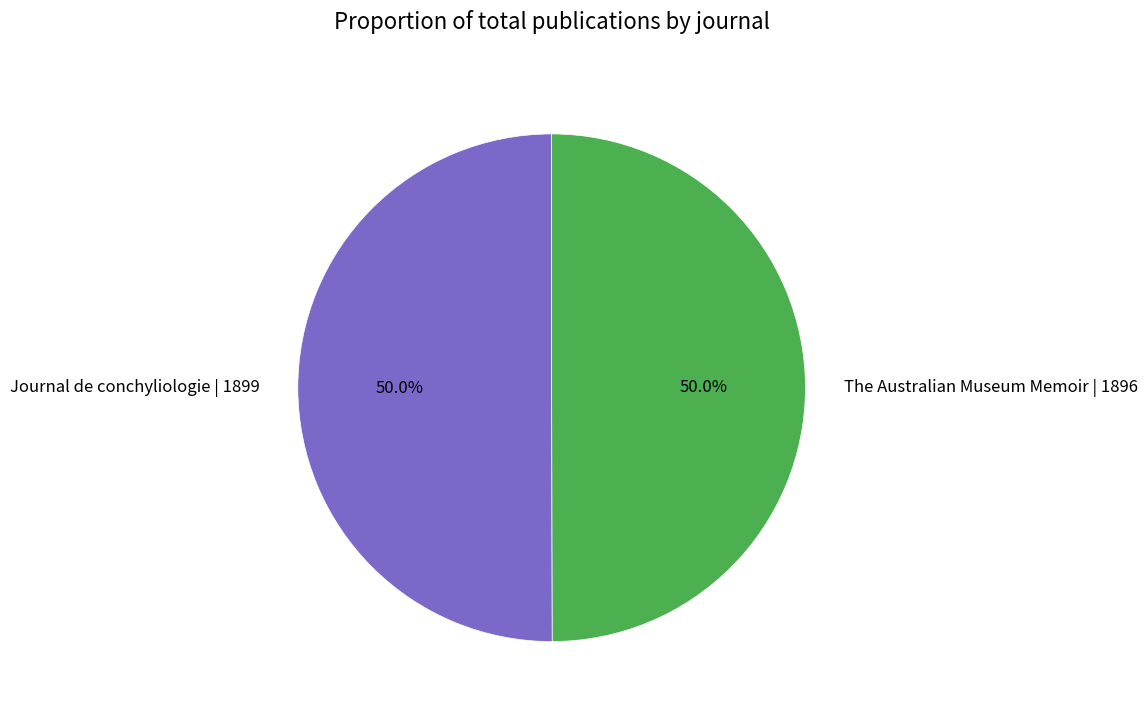

Combined, do Journal de conchyliologie | 1899 and The Australian Museum Memoir | 1896 account for over 50%?

Yes